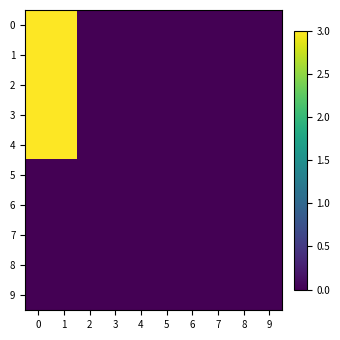

Reading left to right, what are all the values shown in this chart?

0: 0=3	1=3	2=0	3=0	4=0	5=0	6=0	7=0	8=0	9=0
1: 0=3	1=3	2=0	3=0	4=0	5=0	6=0	7=0	8=0	9=0
2: 0=3	1=3	2=0	3=0	4=0	5=0	6=0	7=0	8=0	9=0
3: 0=3	1=3	2=0	3=0	4=0	5=0	6=0	7=0	8=0	9=0
4: 0=3	1=3	2=0	3=0	4=0	5=0	6=0	7=0	8=0	9=0
5: 0=0	1=0	2=0	3=0	4=0	5=0	6=0	7=0	8=0	9=0
6: 0=0	1=0	2=0	3=0	4=0	5=0	6=0	7=0	8=0	9=0
7: 0=0	1=0	2=0	3=0	4=0	5=0	6=0	7=0	8=0	9=0
8: 0=0	1=0	2=0	3=0	4=0	5=0	6=0	7=0	8=0	9=0
9: 0=0	1=0	2=0	3=0	4=0	5=0	6=0	7=0	8=0	9=0